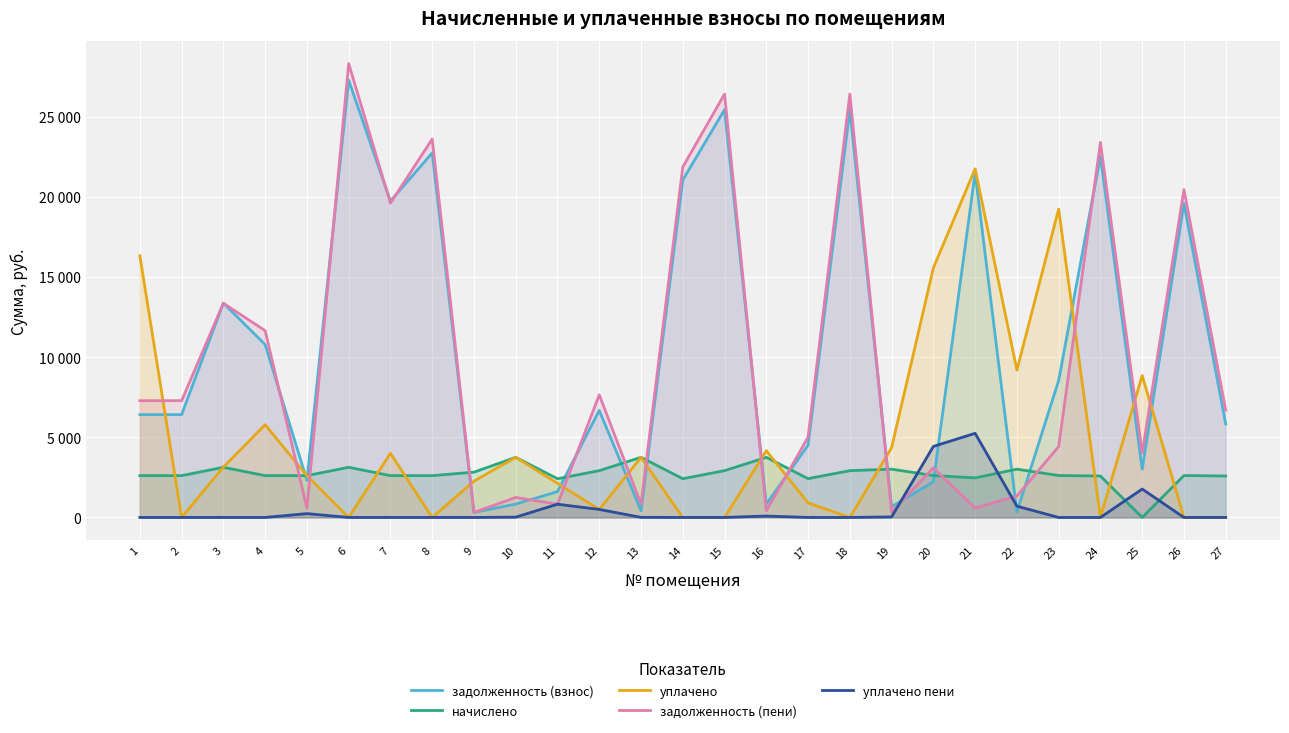

Rank the series at 17 from highest to lowest value.

задолженность (пени), задолженность (взнос), начислено, уплачено, уплачено пени